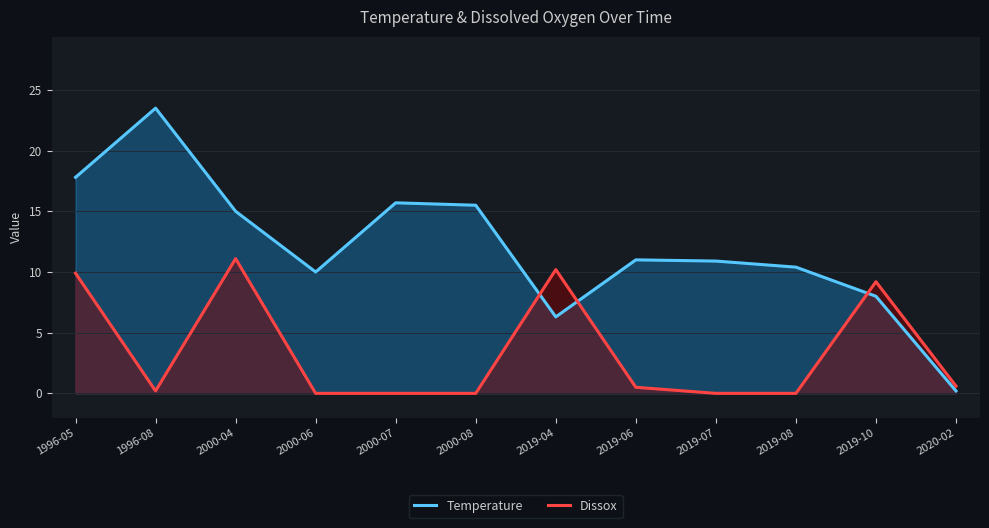

True or false: Temperature and Dissox intersect in this chart.

True